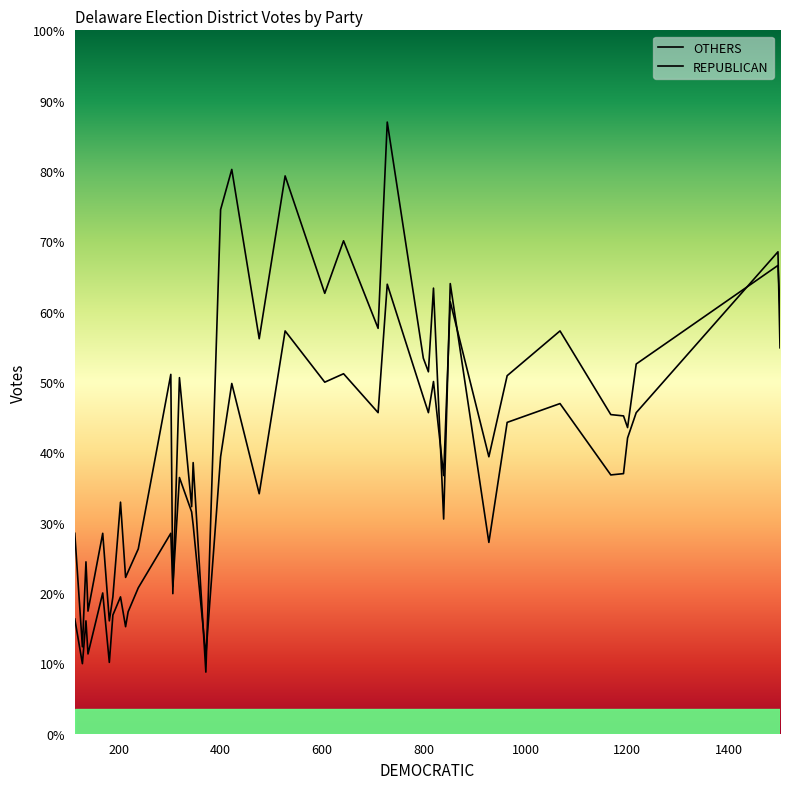

Does the chart display data point markers on the line(s)?

No